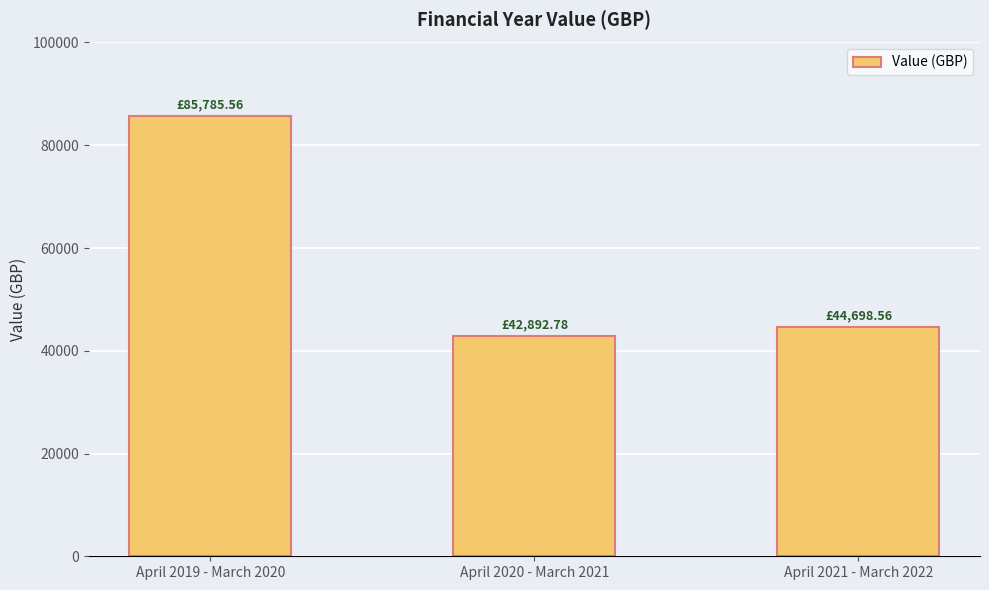

List the labels in order of value, smallest first.

April 2020 - March 2021, April 2021 - March 2022, April 2019 - March 2020